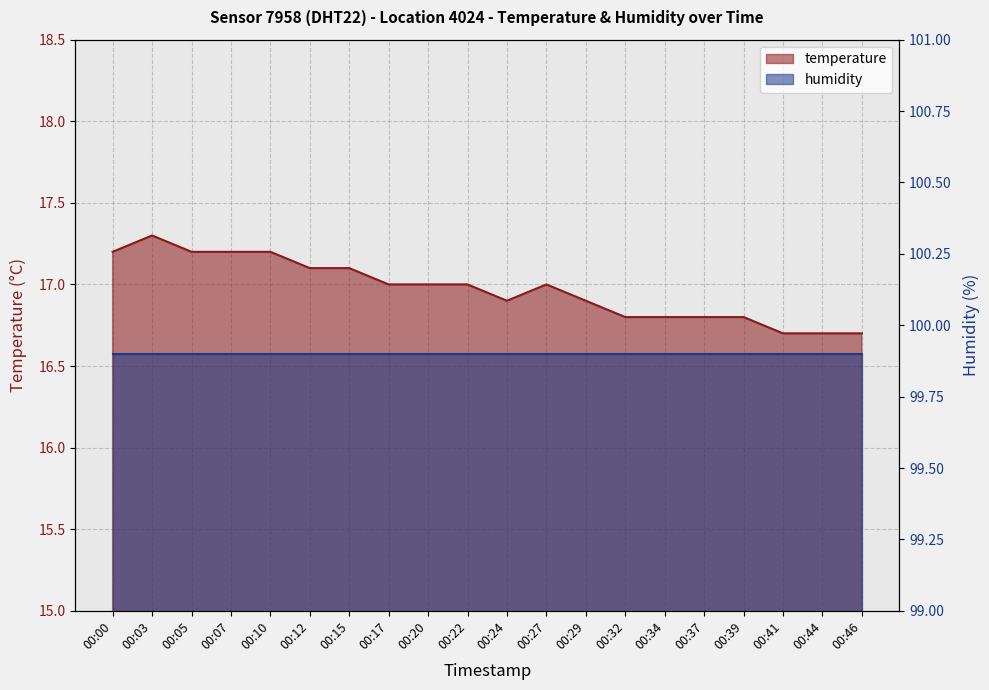

At which label is the value closest to 17?

00:17